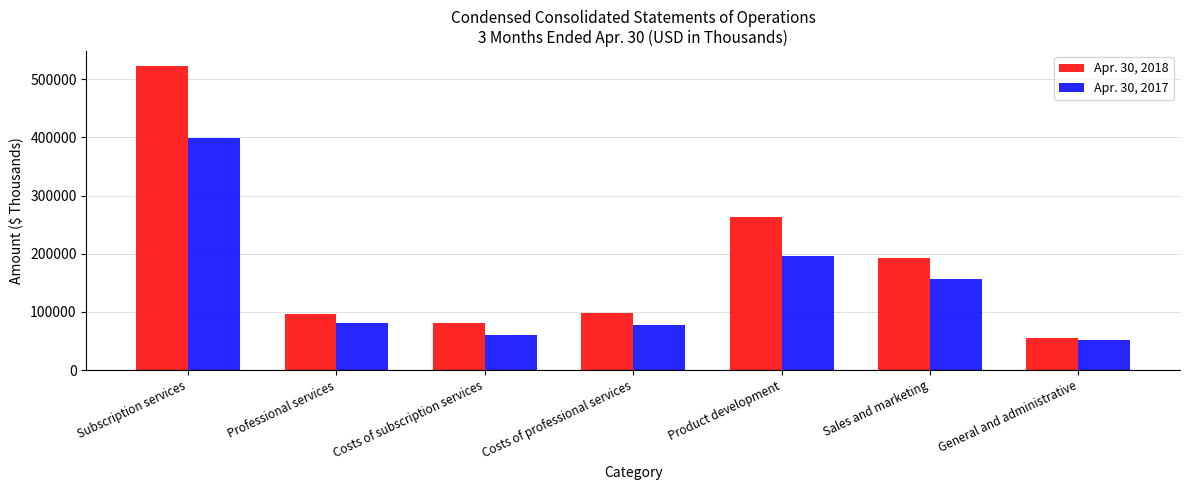

What are all the series names shown in the legend?

Apr. 30, 2018, Apr. 30, 2017